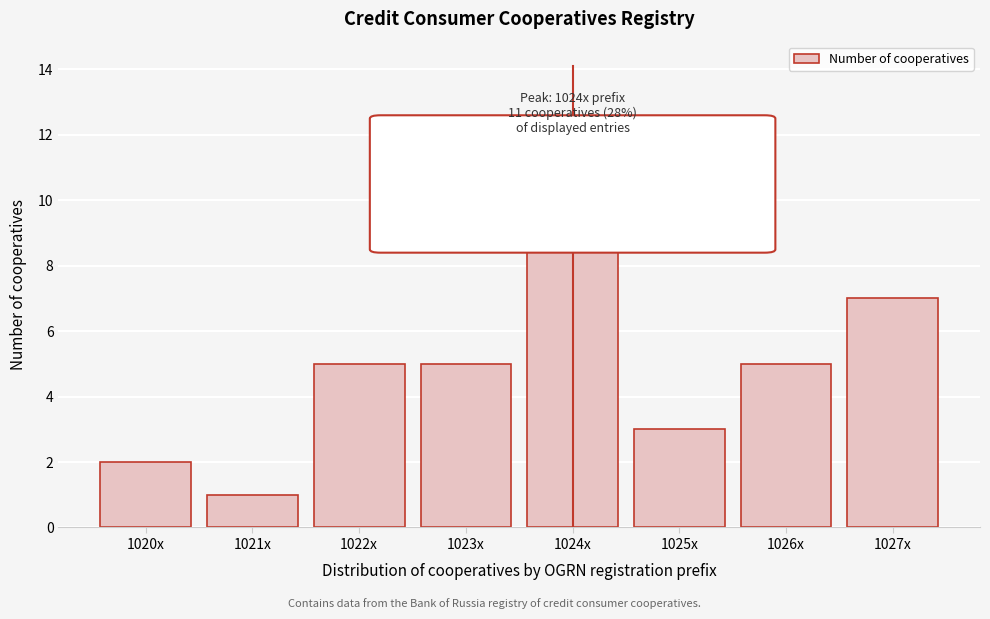

Reading right to left, transcribe all the data shown in this chart.

1027x=7	1026x=5	1025x=3	1024x=11	1023x=5	1022x=5	1021x=1	1020x=2